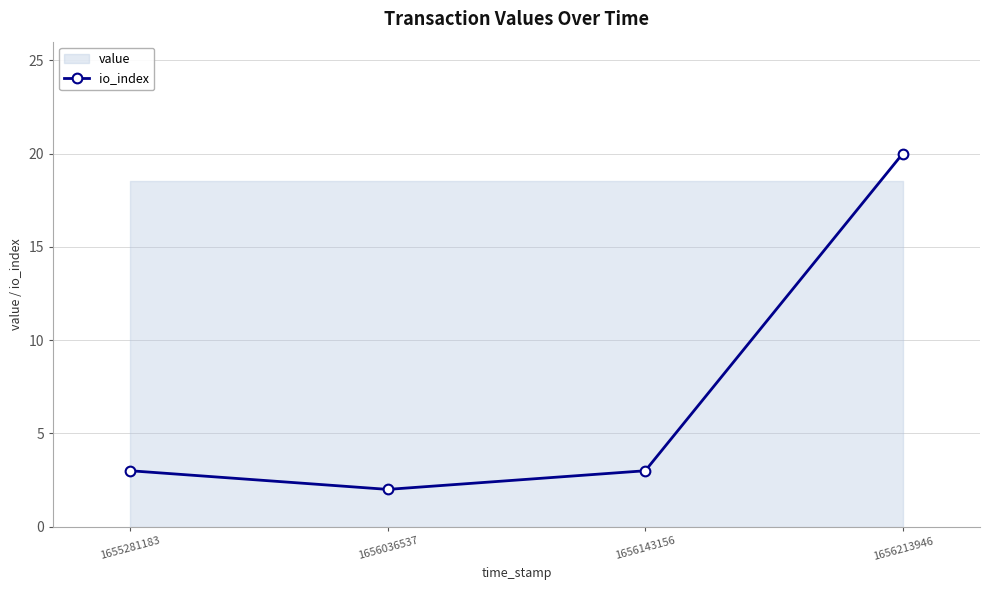

Which has a higher value, 1656213946 or 1656143156?

1656213946